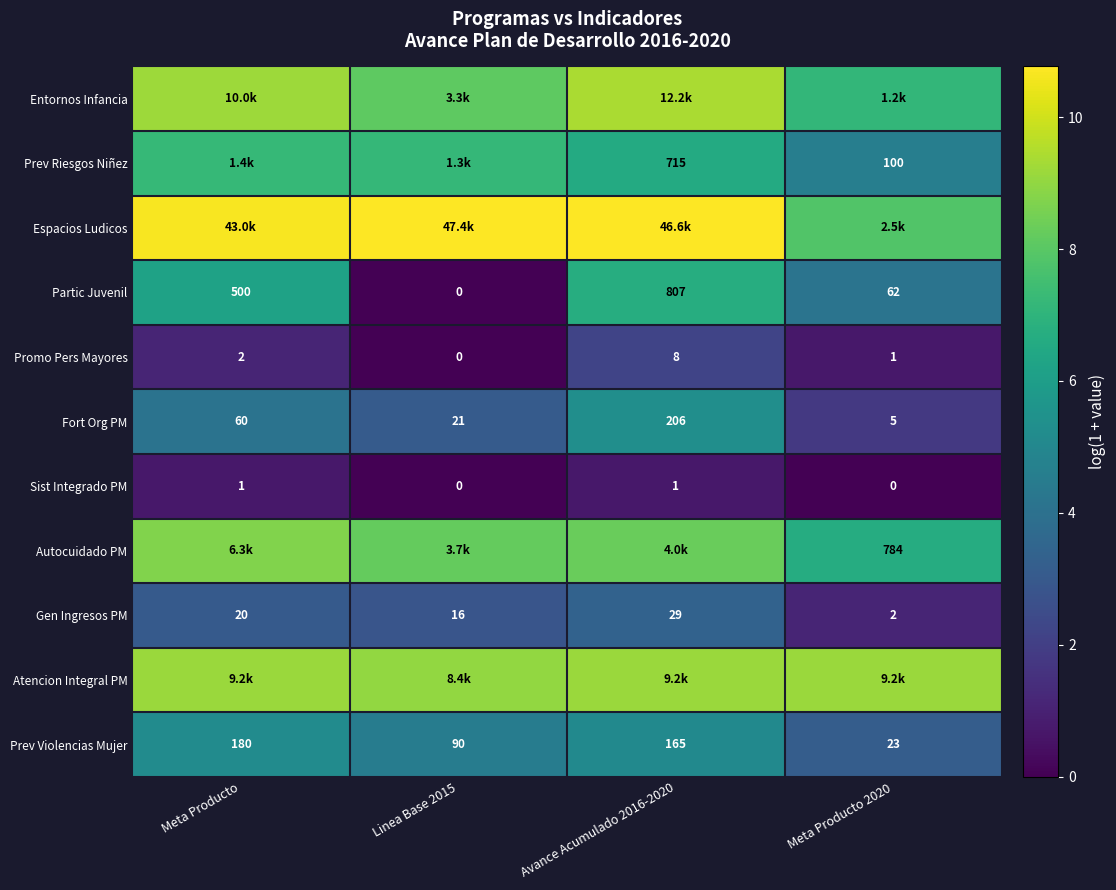

At which label is Fort Org PM closest to 105?

Meta Producto